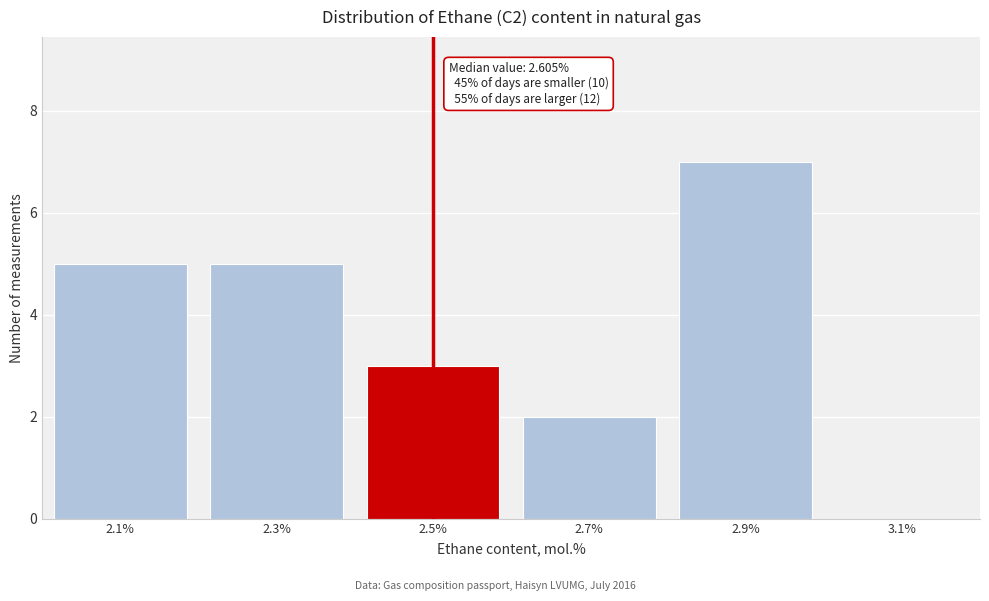

Reading right to left, transcribe all the data shown in this chart.

3.1%=0	2.9%=7	2.7%=2	2.5%=3	2.3%=5	2.1%=5